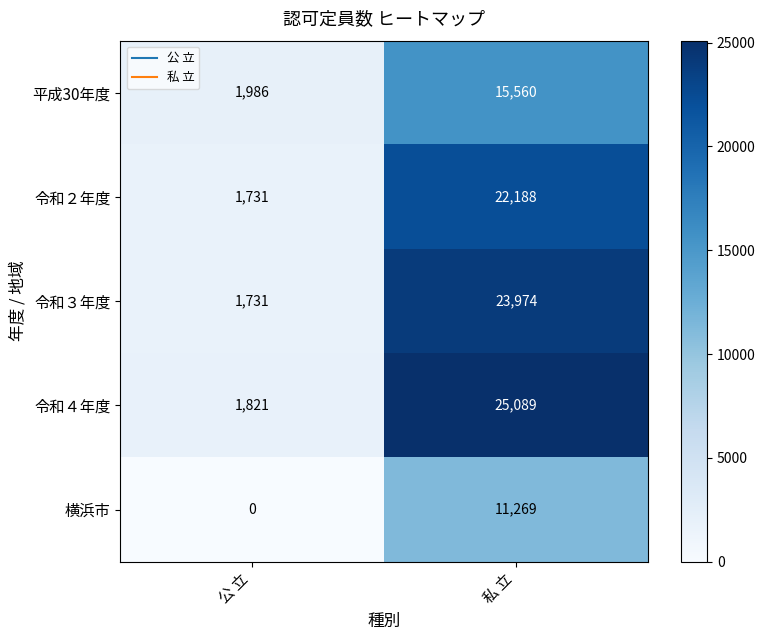

List the series in order of their peak value, lowest first.

横浜市, 平成30年度, 令和２年度, 令和３年度, 令和４年度